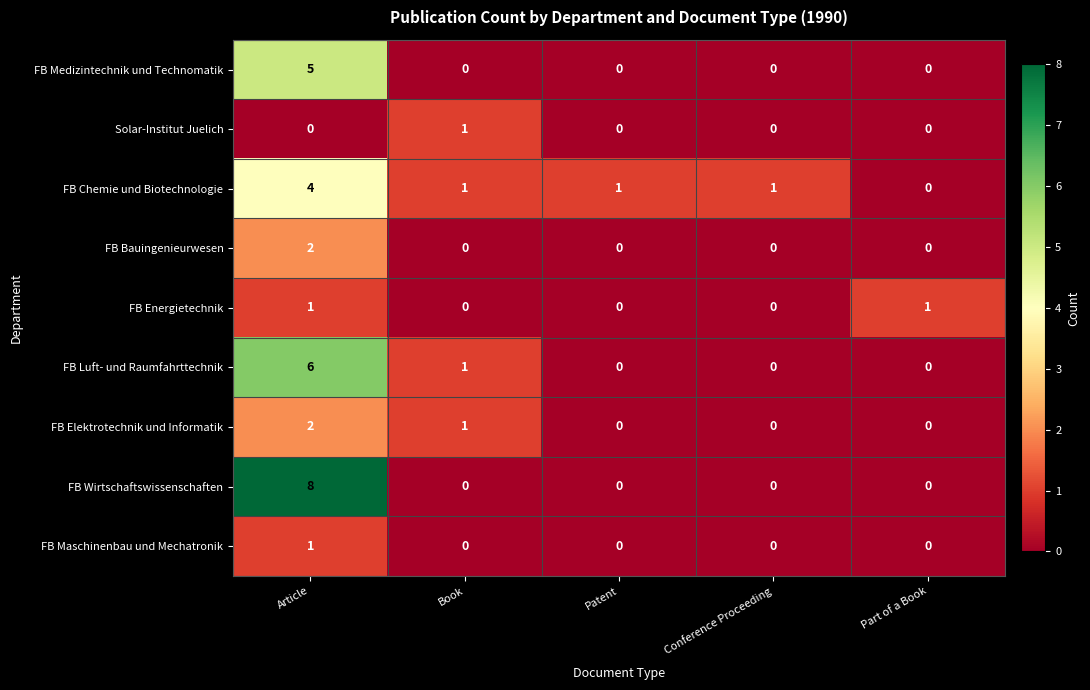

Which category has the highest value in the Solar-Institut Juelich series?

Book